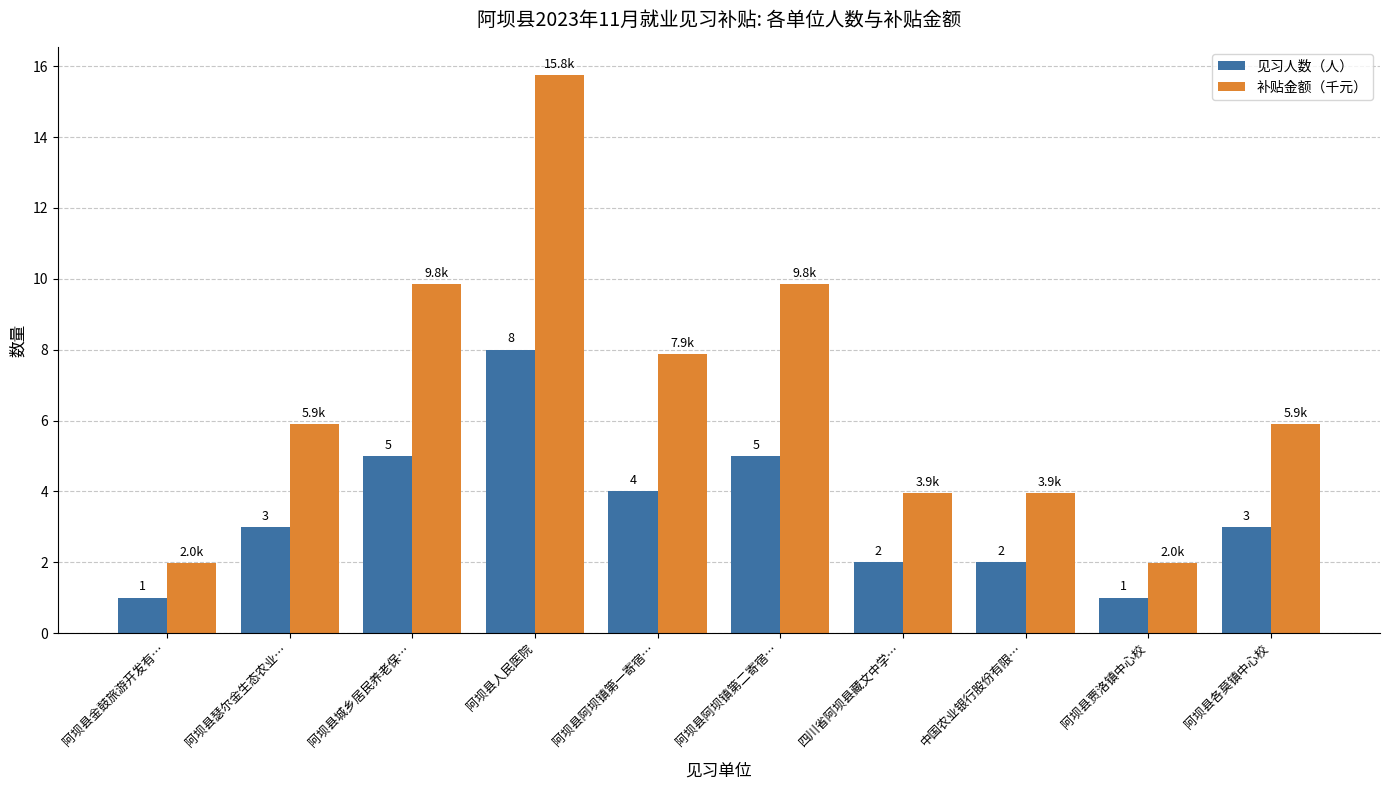

True or false: 见习人数（人） has a value of 7.4 at 阿坝县阿坝镇第二寄宿….

False